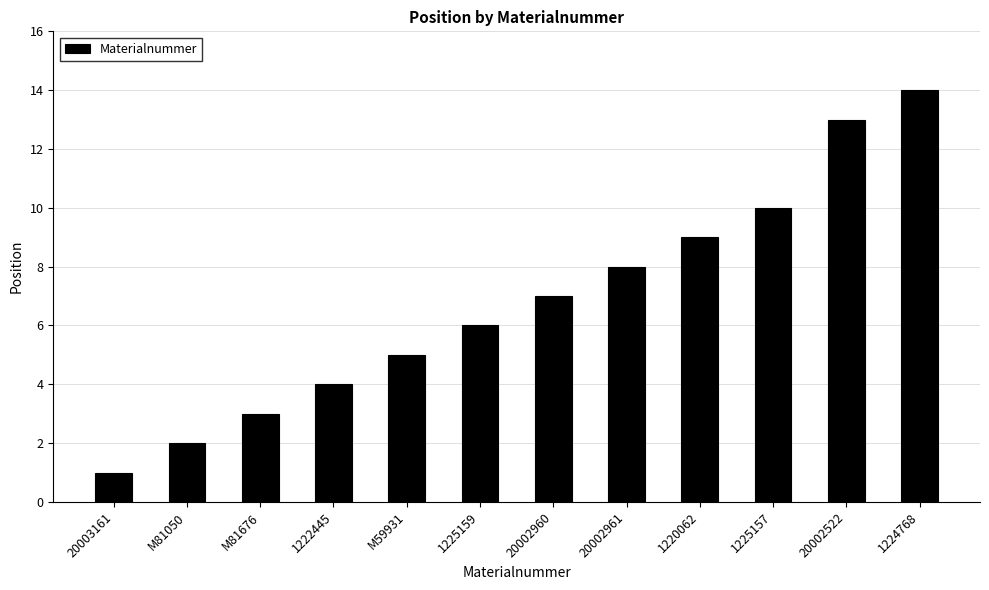

What is the label of the 5th bar from the right?

20002961